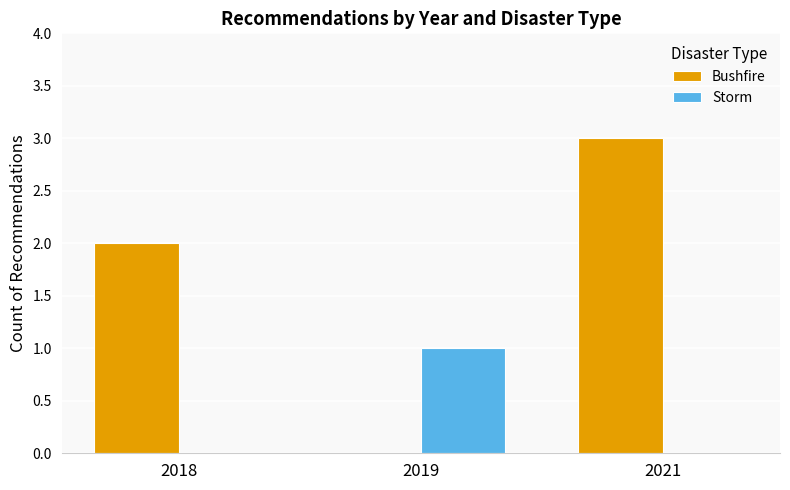

Which label corresponds to the largest value in the chart?

2021